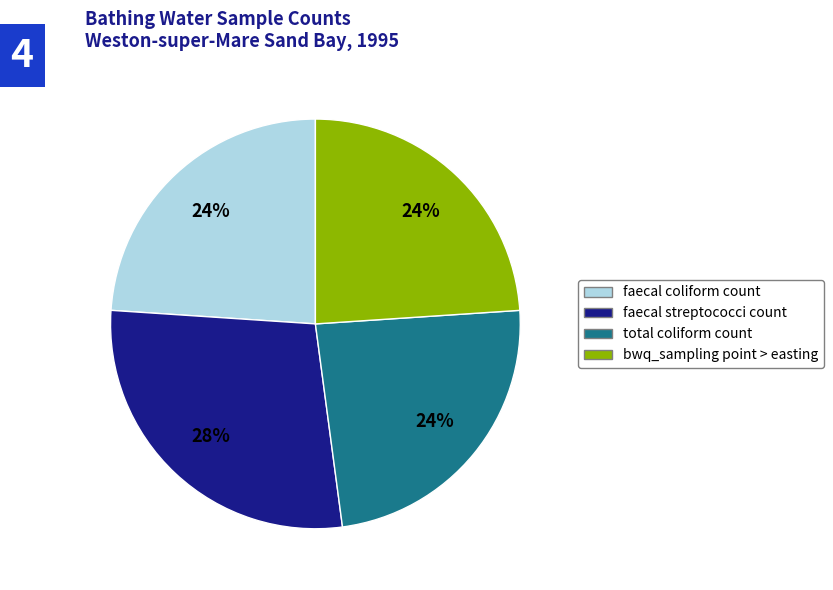

Approximately how many times larger is the value at faecal streptococci count compared to total coliform count?

1.2